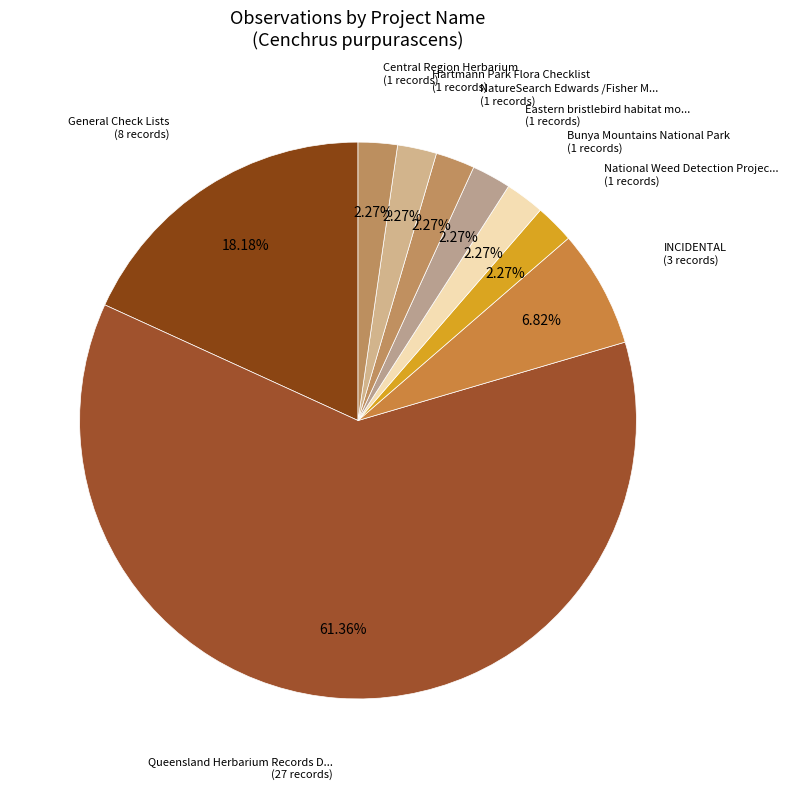

Count the number of slices in the pie.

9